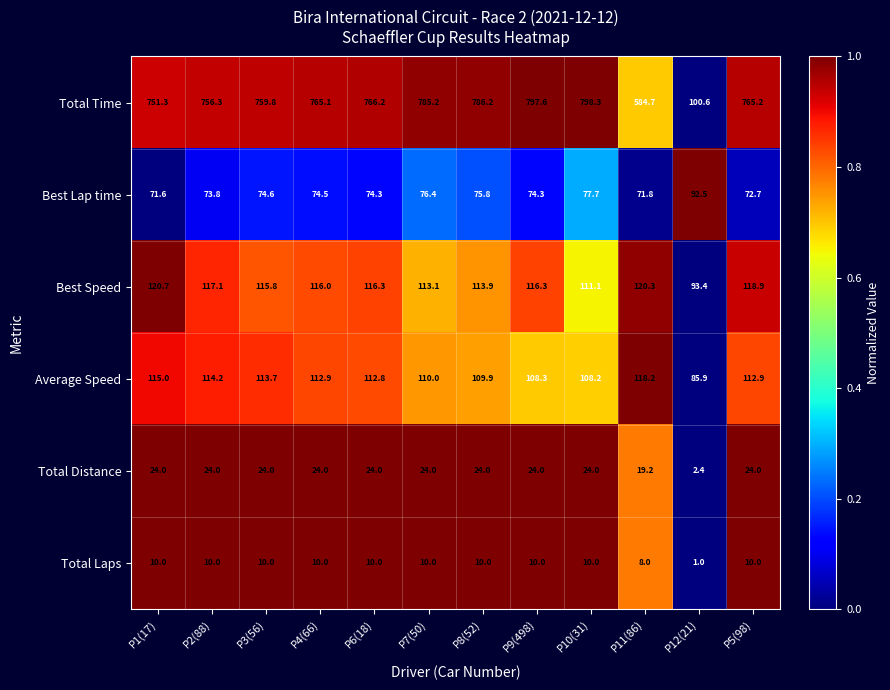

What is the difference between the highest and lowest values at P8(52)?

776.2